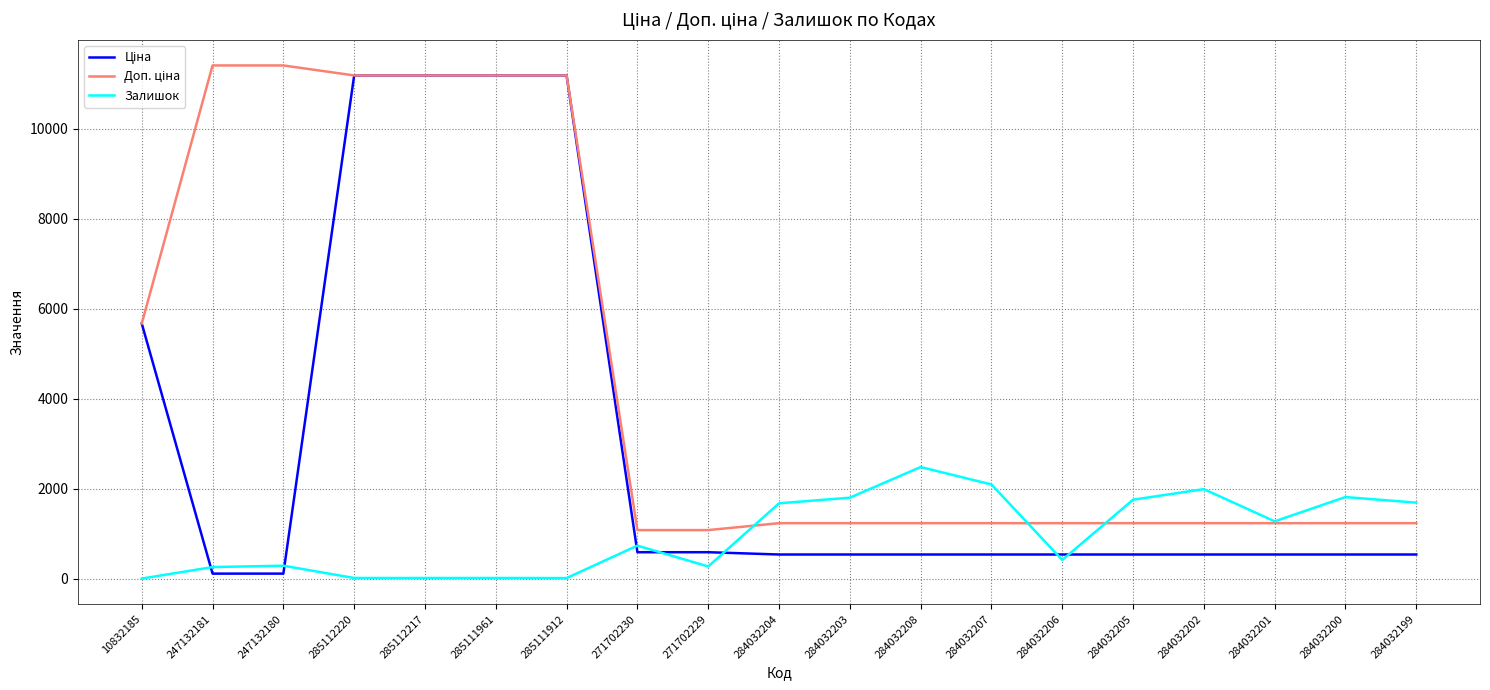

Is it true that Залишок equals 4.0 at 10832185?

True